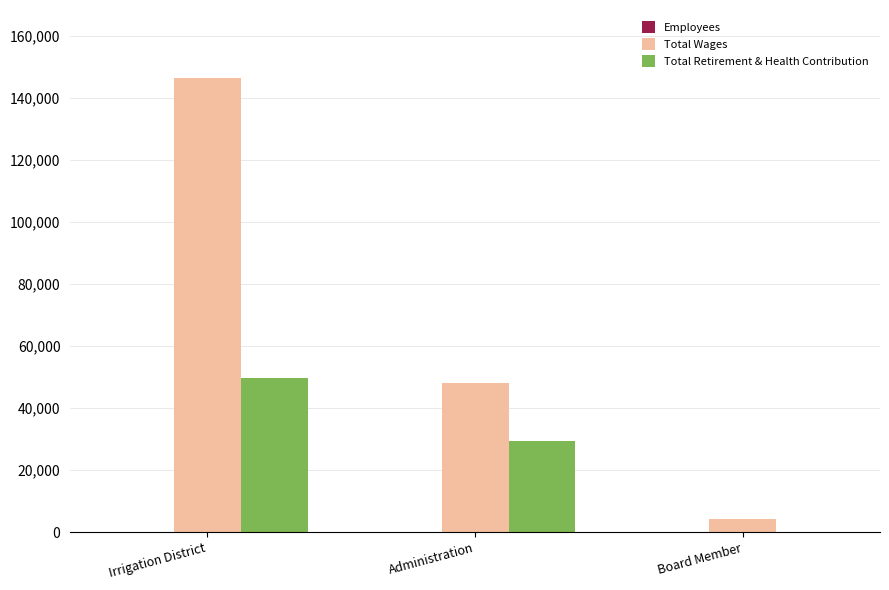

True or false: Total Retirement & Health Contribution has a value of -22689 at Board Member.

False